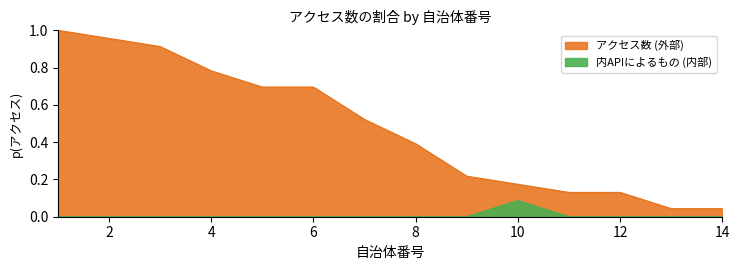

Where is アクセス数 nearest to the value 0?

13